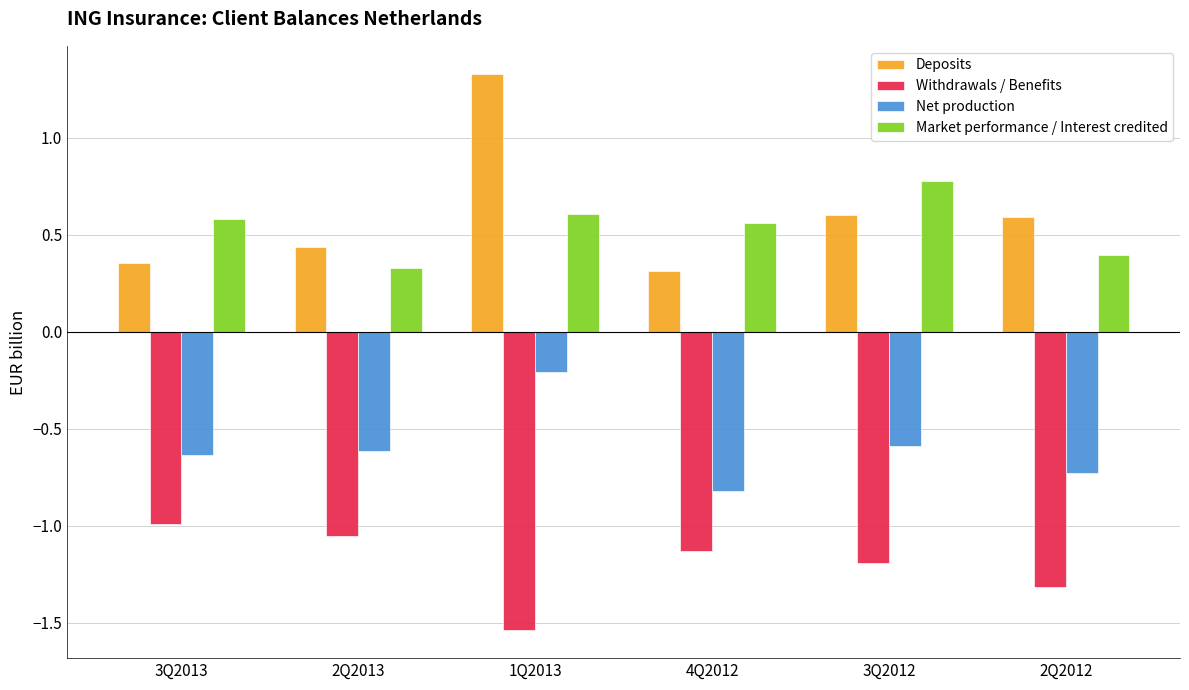

Between 2Q2013 and 3Q2012, which series saw the biggest shift?

Market performance / Interest credited